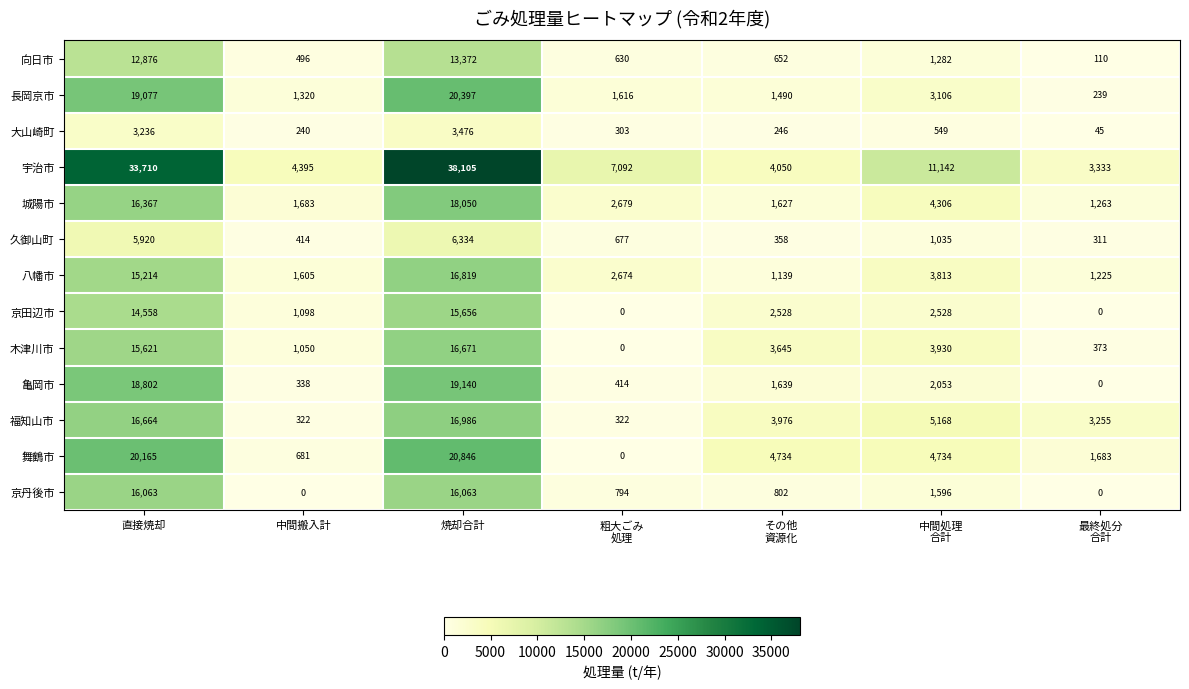

What is the minimum value for 久御山町?

311